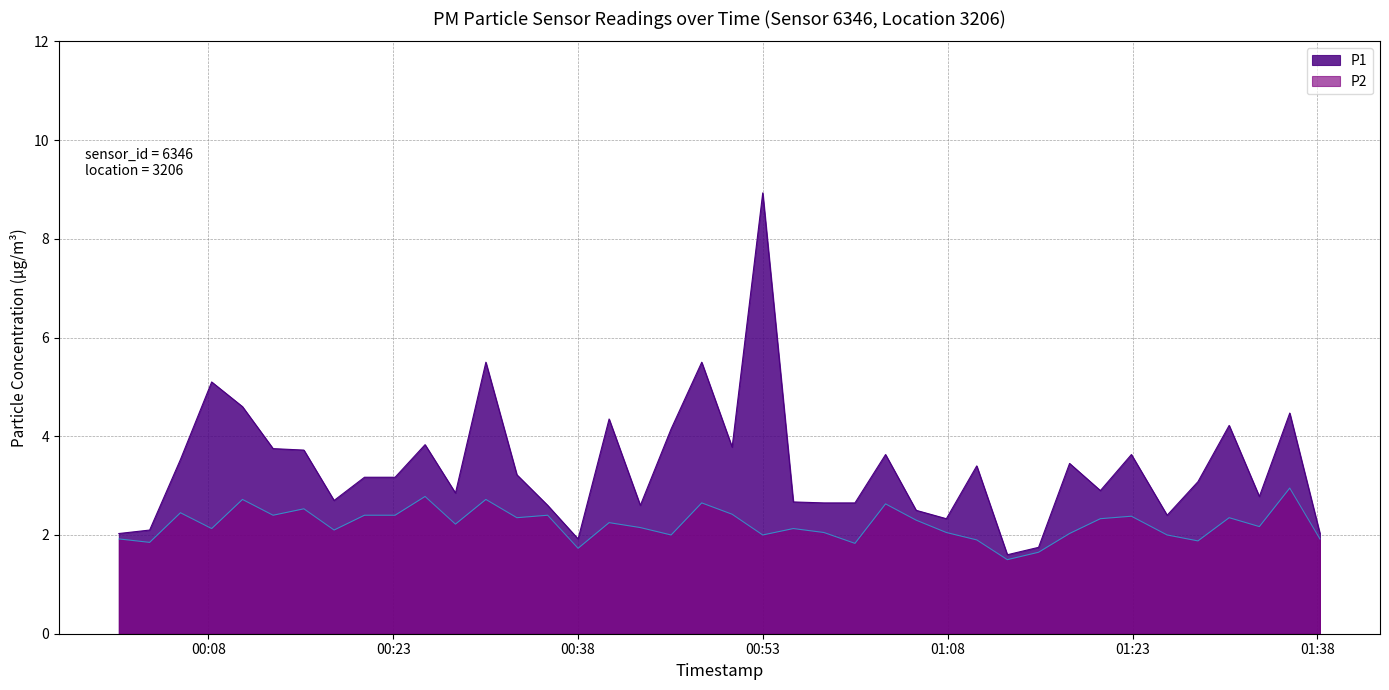

At how many categories does at least one series exceed 6?

1